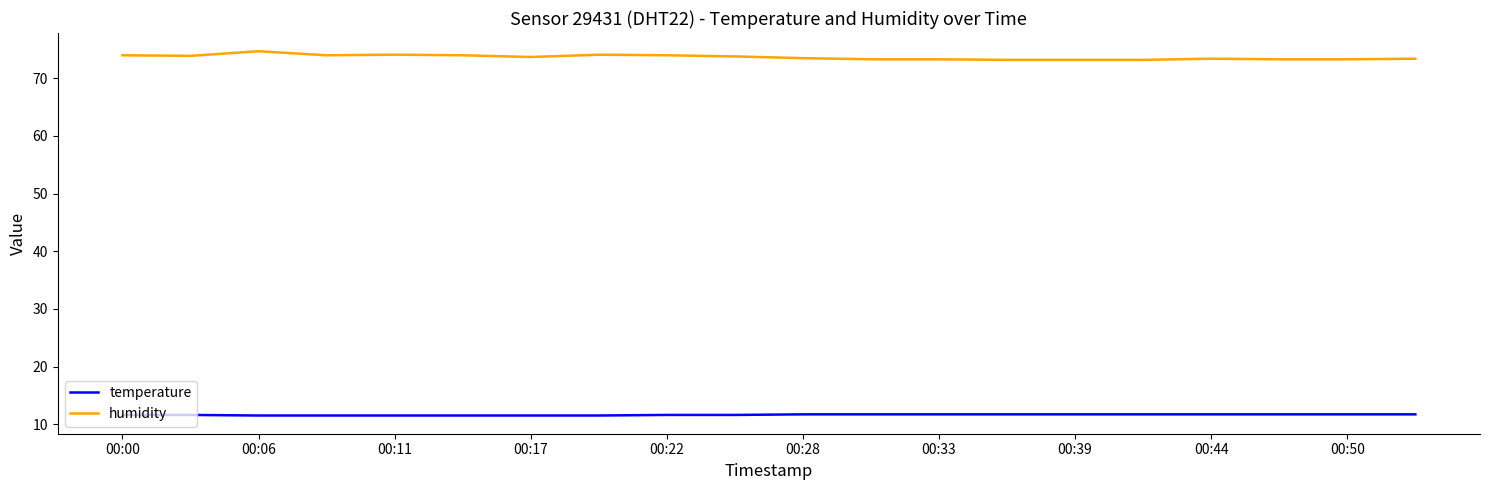

List the series in order of their peak value, lowest first.

temperature, humidity